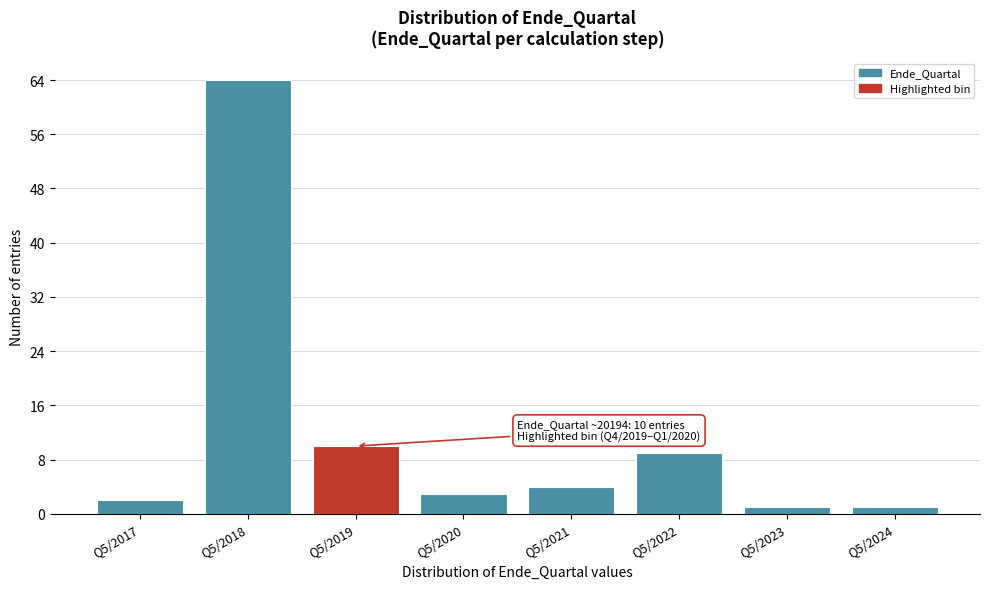

Reading left to right, transcribe all the data shown in this chart.

Q5/2017=2	Q5/2018=64	Q5/2019=10	Q5/2020=3	Q5/2021=4	Q5/2022=9	Q5/2023=1	Q5/2024=1